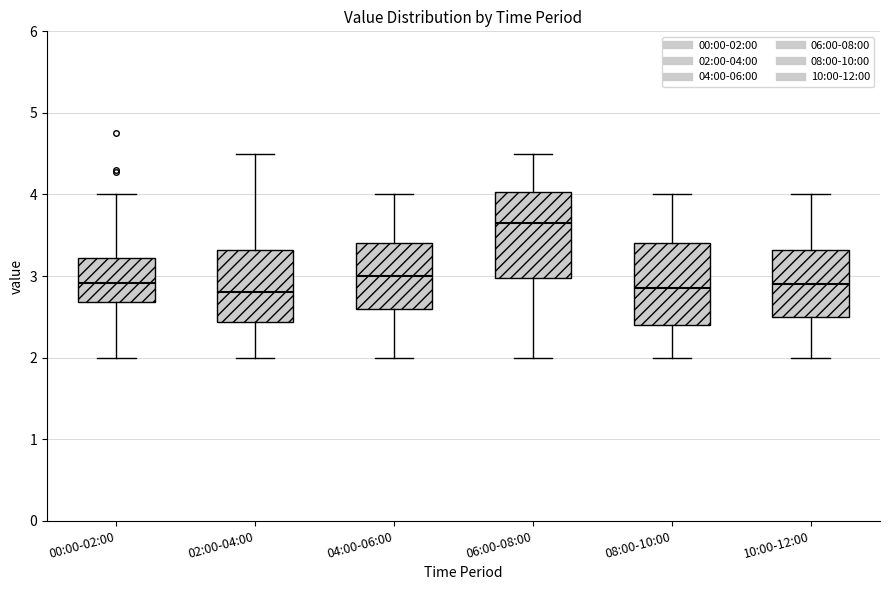

Reading left to right, read every box against the y-axis: the position of its median line, the range the box covers, and the ends of its whiskers. The values are not printed on the chart, so give them approximately, as read against the axis.

00:00-02:00: median 2.9, box 2.7 to 3.2, whiskers 2.0 to 4.0
02:00-04:00: median 2.8, box 2.4 to 3.3, whiskers 2.0 to 4.5
04:00-06:00: median 3.0, box 2.6 to 3.4, whiskers 2.0 to 4.0
06:00-08:00: median 3.7, box 3.0 to 4.0, whiskers 2.0 to 4.5
08:00-10:00: median 2.9, box 2.4 to 3.4, whiskers 2.0 to 4.0
10:00-12:00: median 2.9, box 2.5 to 3.3, whiskers 2.0 to 4.0